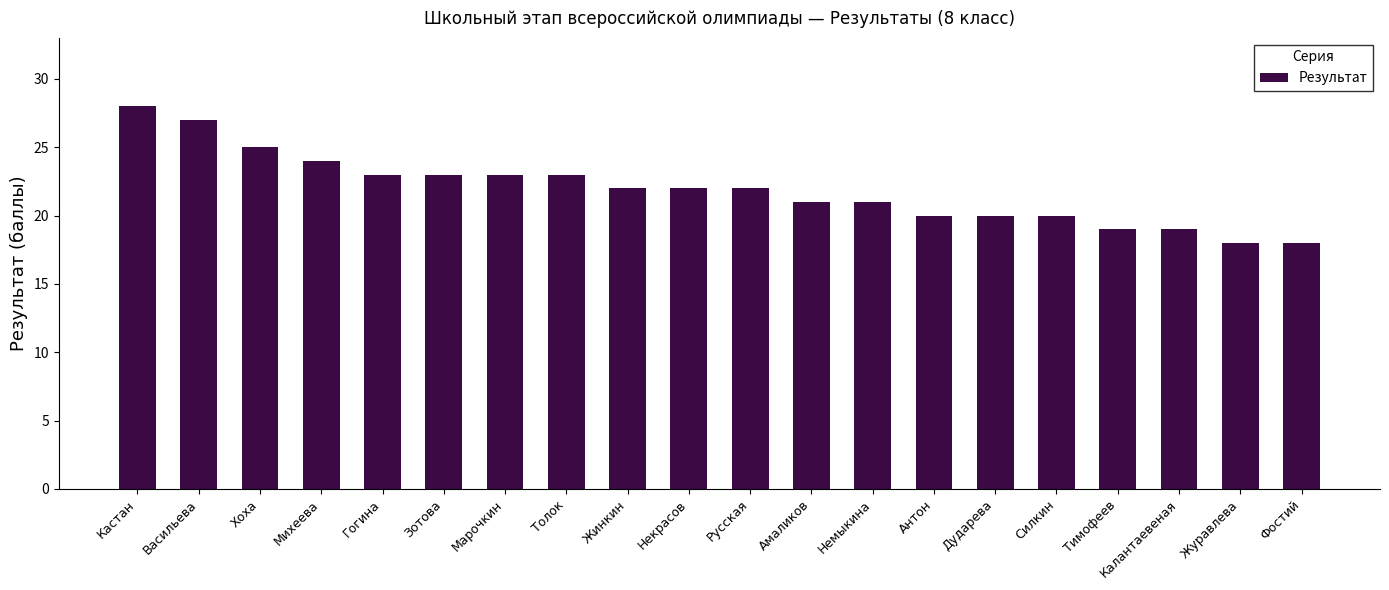

Does the chart contain any negative values?

No